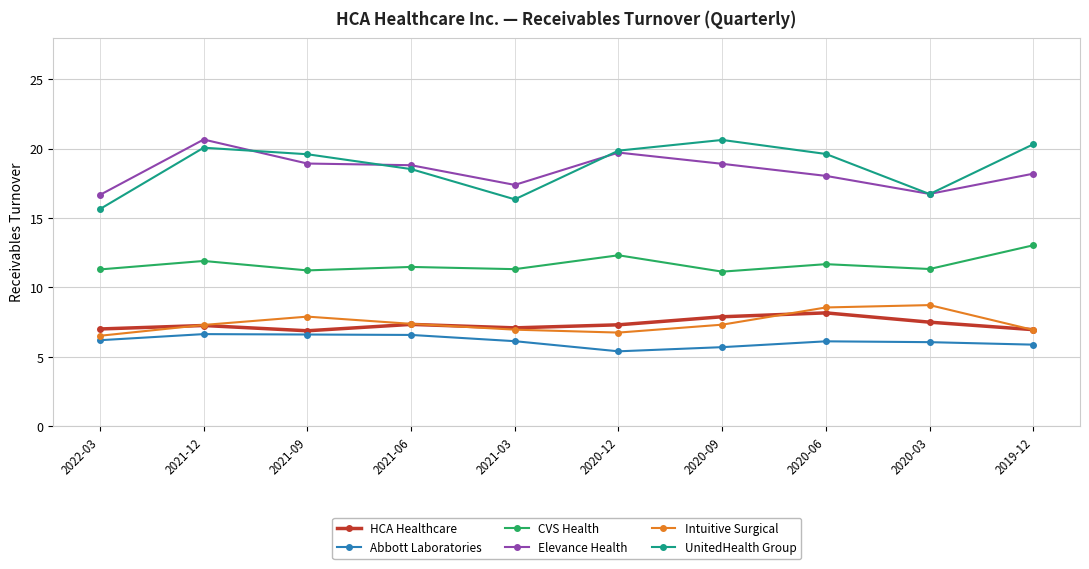

True or false: HCA Healthcare and Intuitive Surgical cross at least once.

True